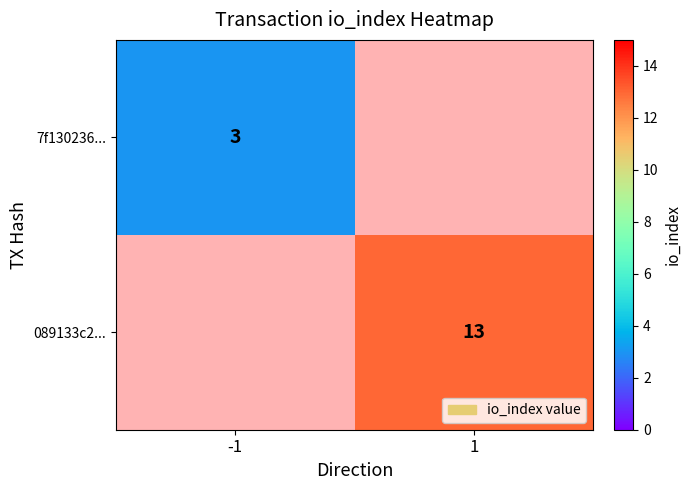

True or false: 089133c2... has a value of 13 at 1.

True